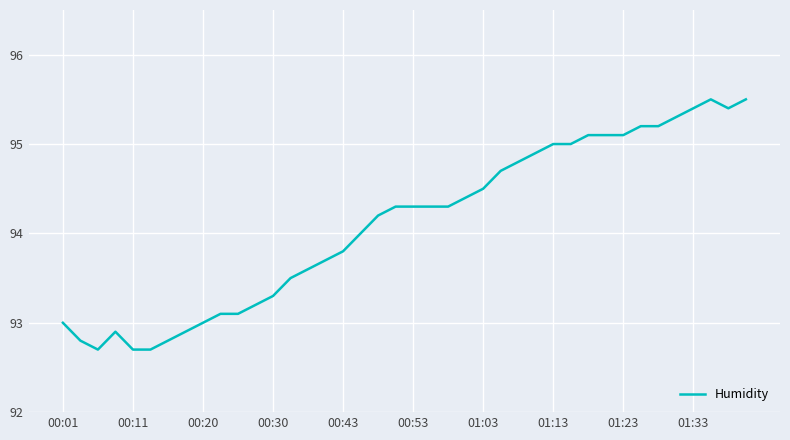

What is the minimum value shown in the chart?

92.7